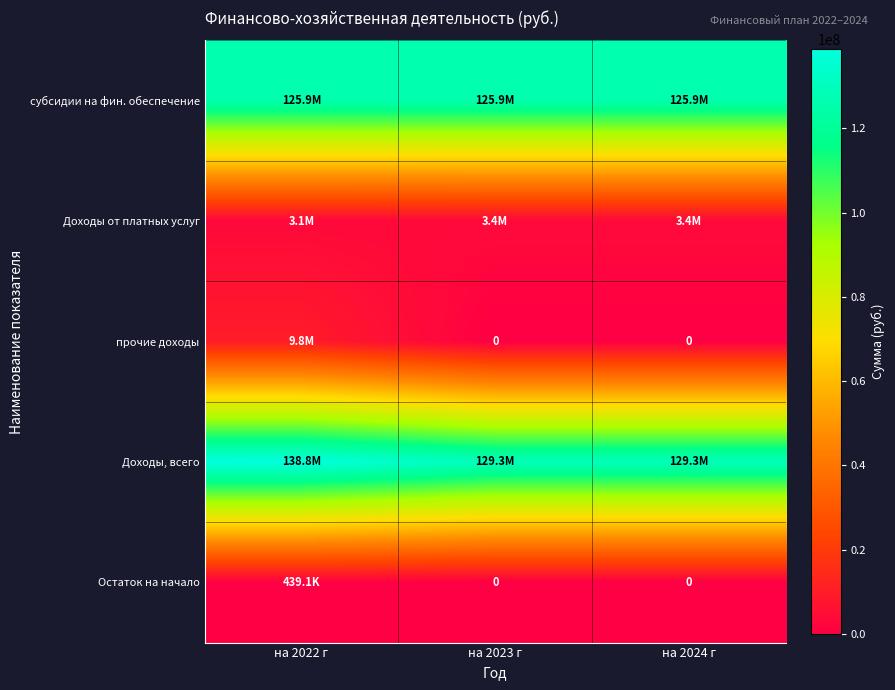

Which series has the largest total across all categories?

Доходы, всего